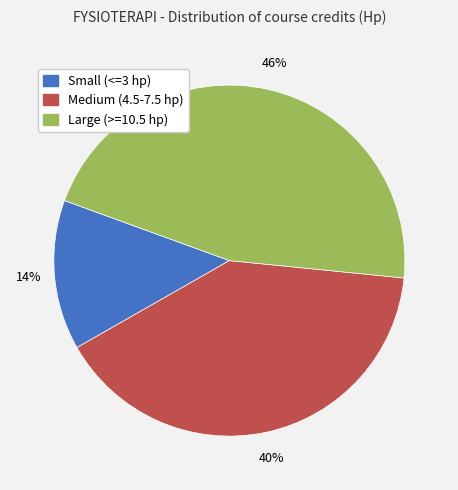

To the nearest percent, what is the difference between the largest and smallest slice percentages?

32%